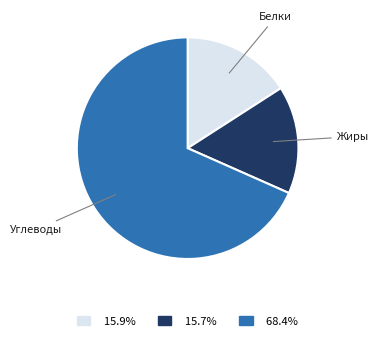

What is the largest slice in the pie chart?

Углеводы